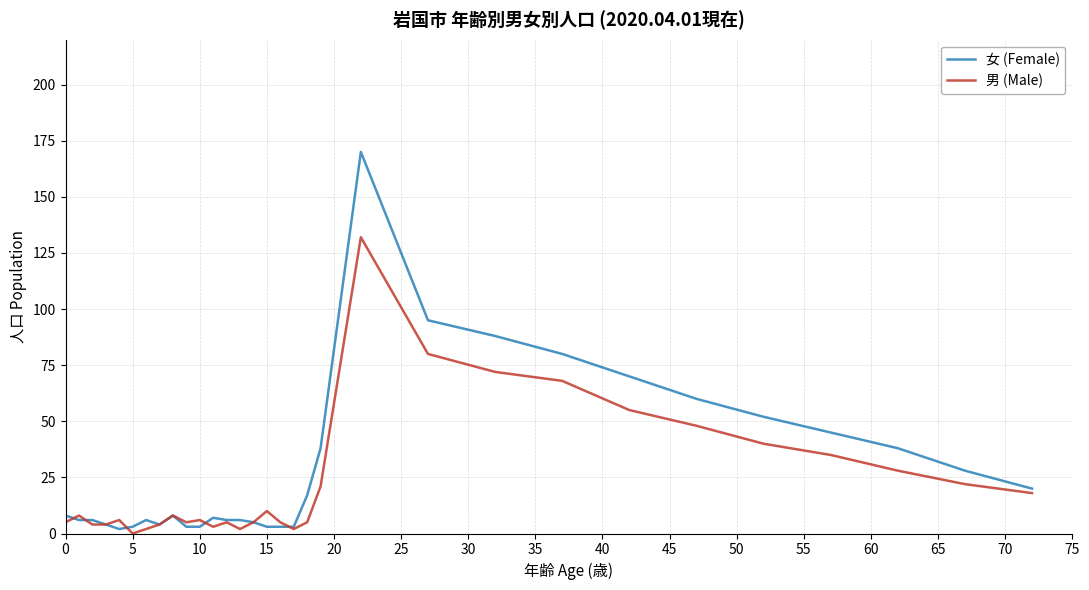

Which series has the largest total across all categories?

女 (Female)